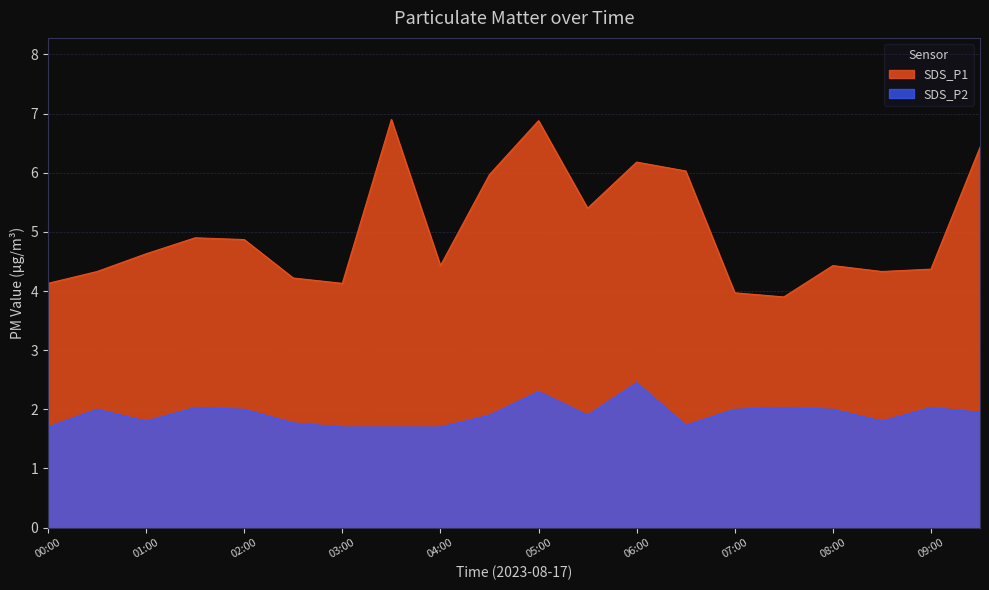

Does the chart display data point markers on the line(s)?

No